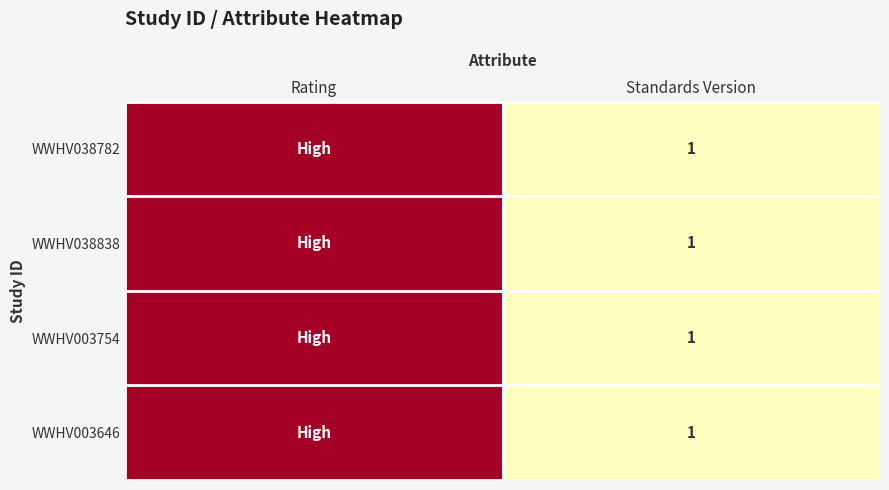

Which has a higher value, Rating or Standards Version?

Rating